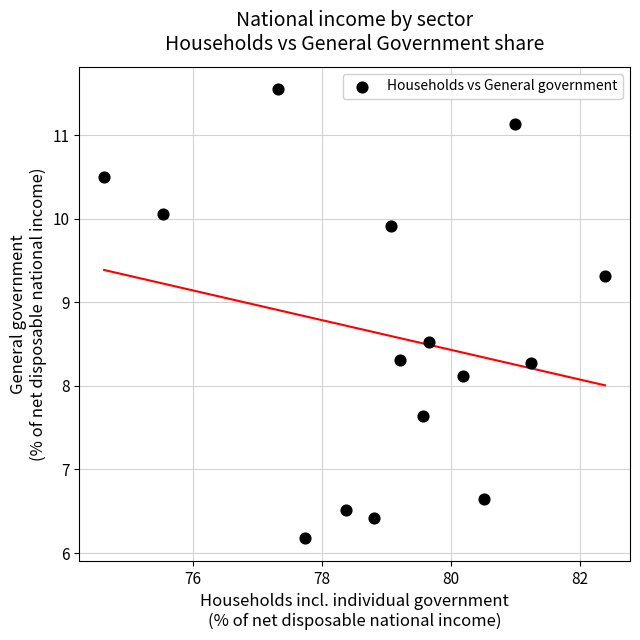

What is the range of X values (max minus min)?

7.8